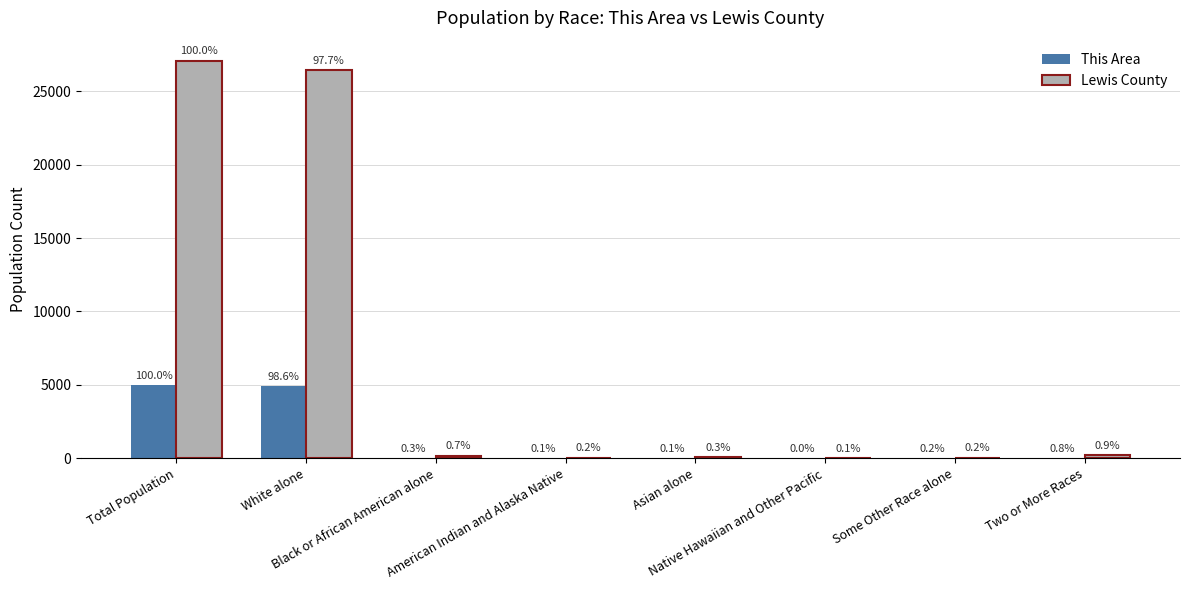

Which category has the highest value in the Lewis County series?

Total Population